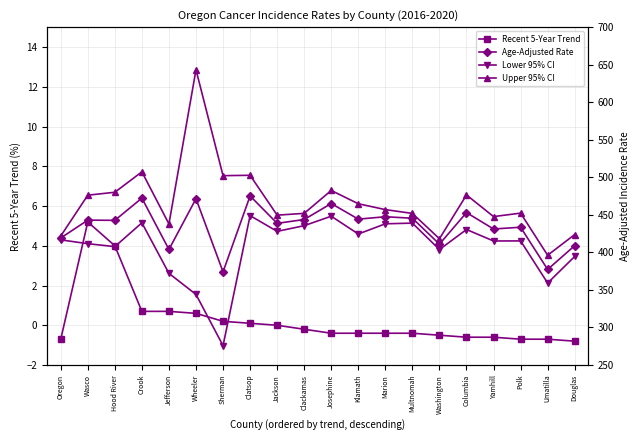

Rank the categories by Upper 95% CI value from lowest to highest.

Umatilla, Washington, Oregon, Douglas, Jefferson, Yamhill, Jackson, Multnomah, Clackamas, Polk, Marion, Klamath, Wasco, Columbia, Hood River, Josephine, Sherman, Clatsop, Crook, Wheeler